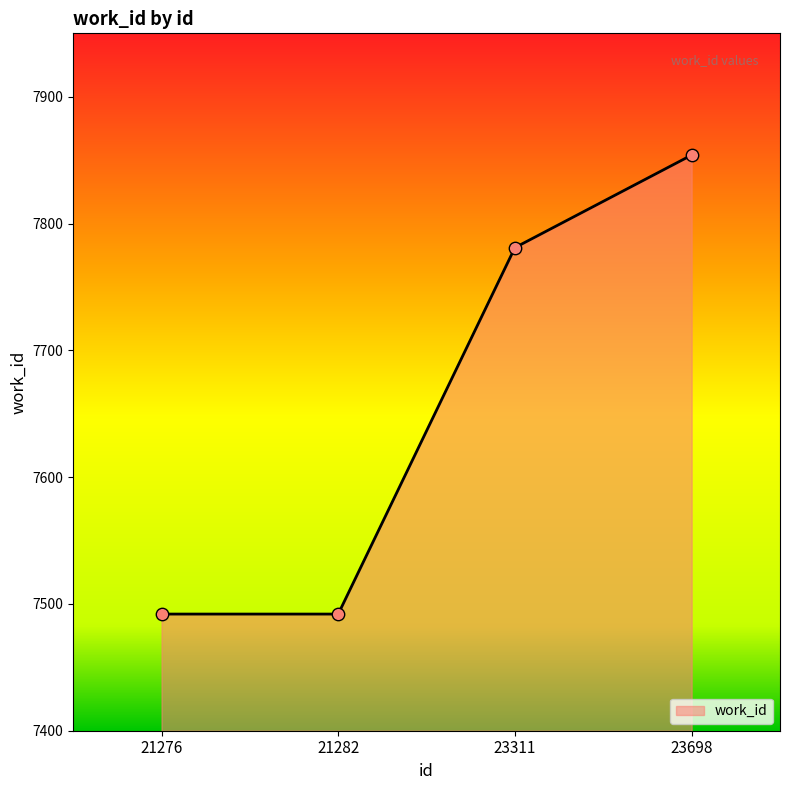

What is the change in value from 21276 to 23311?

+289